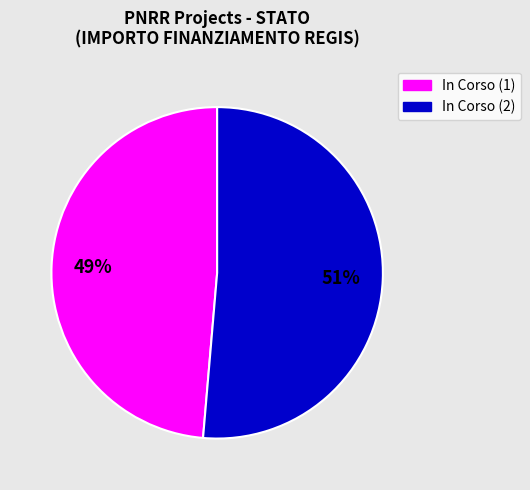

Is there a majority slice in this chart?

Yes